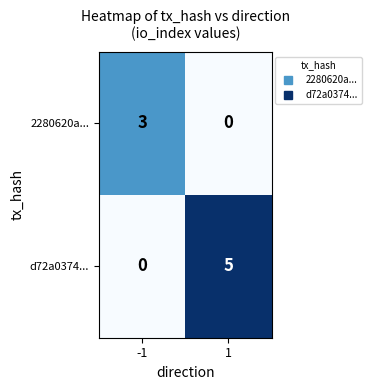

What is the total value across all series at -1?

3